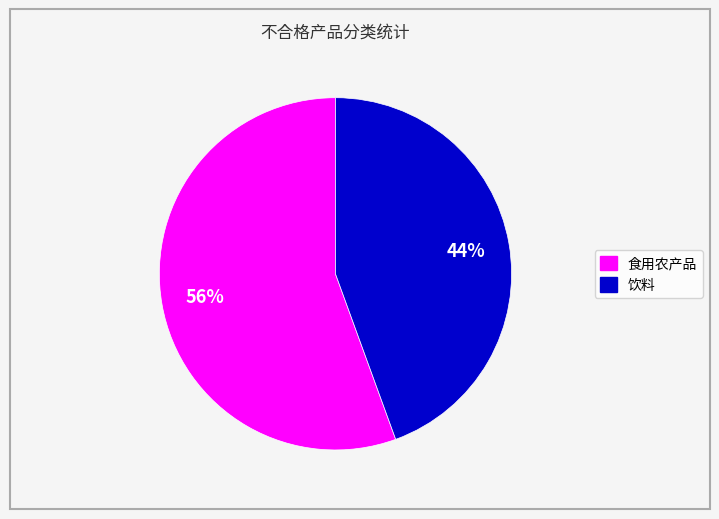

What percentage is the 食用农产品 slice, to the nearest percent?

56%